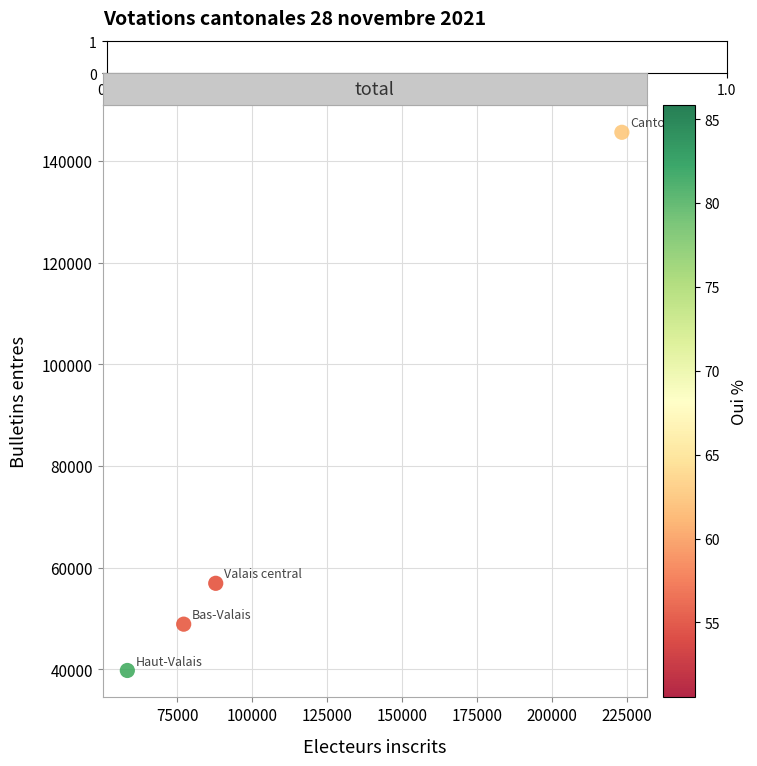

What is the average X value?

111670